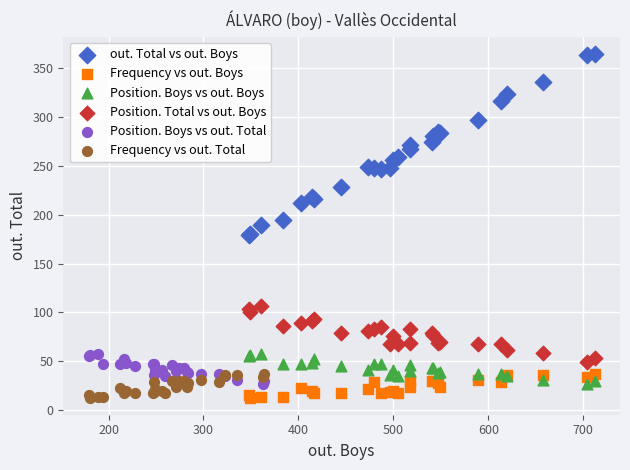

Which series has the widest spread of Y values?

out. Total vs out. Boys